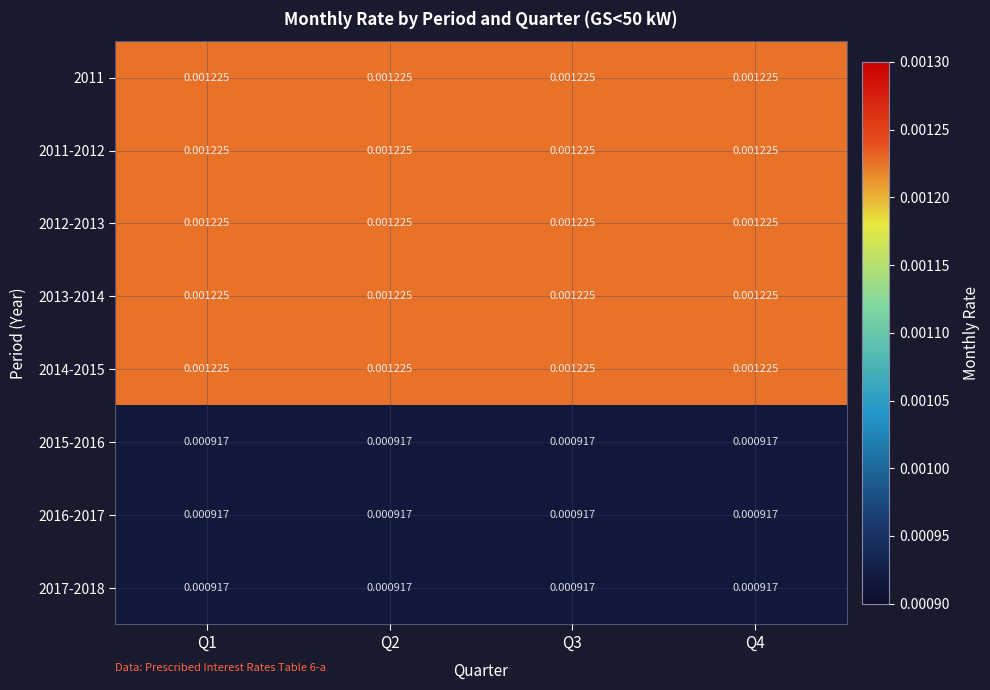

Count the number of data series in this chart.

8